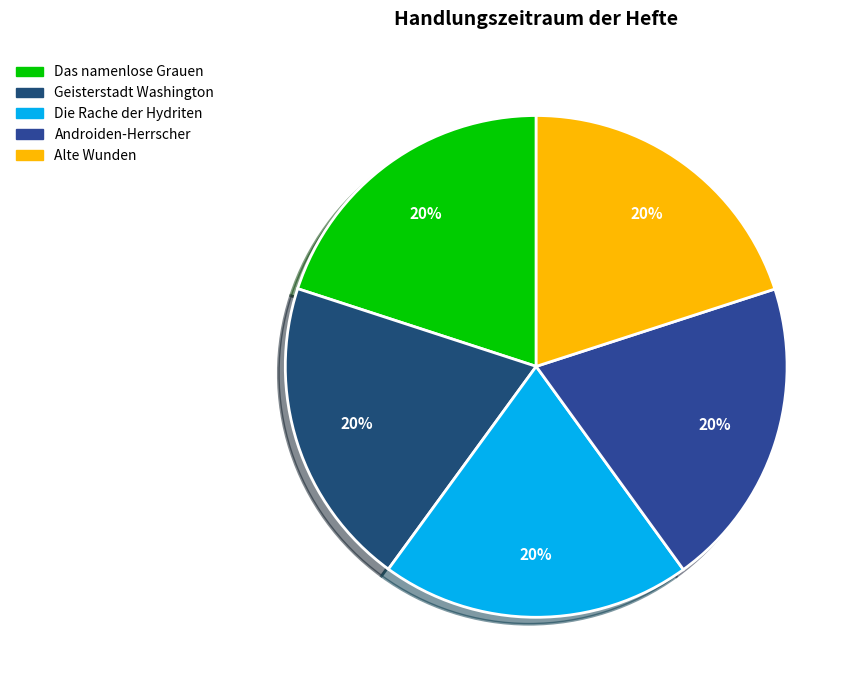

Does Alte Wunden represent more than half of the total?

No